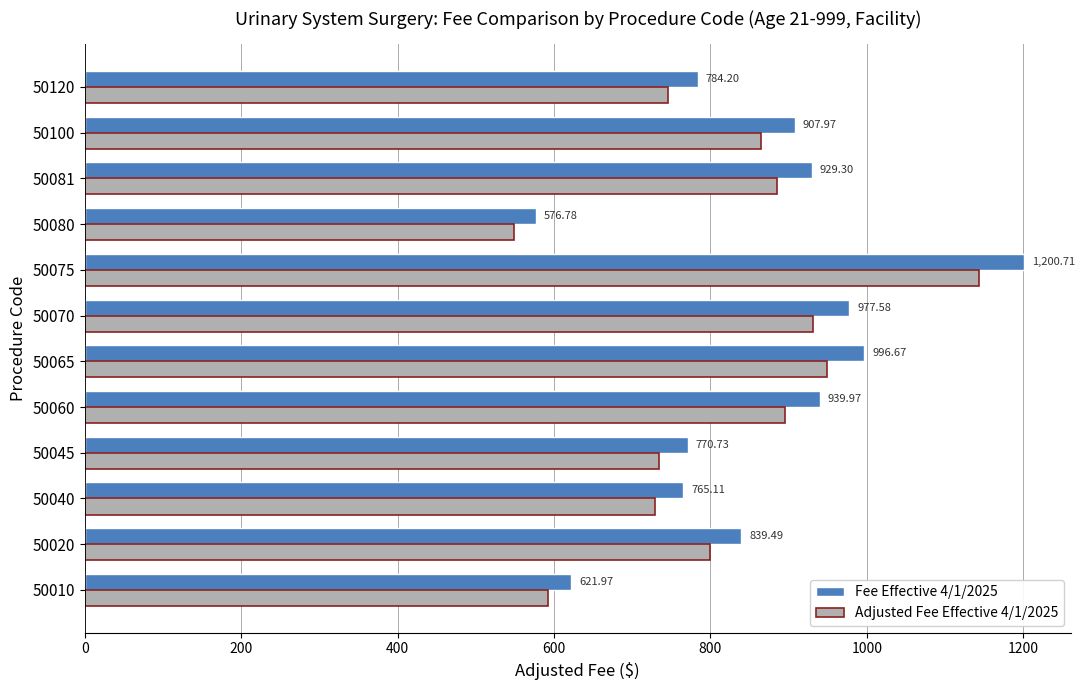

Rank the series by their maximum value, from lowest to highest.

Adjusted Fee Effective 4/1/2025, Fee Effective 4/1/2025